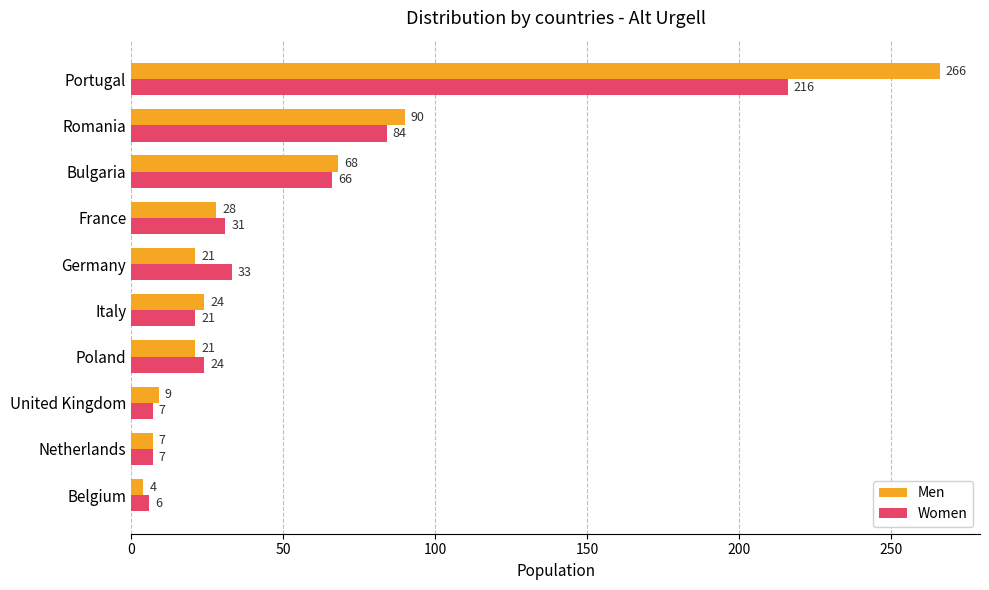

Which series has the largest range (max minus min)?

Men